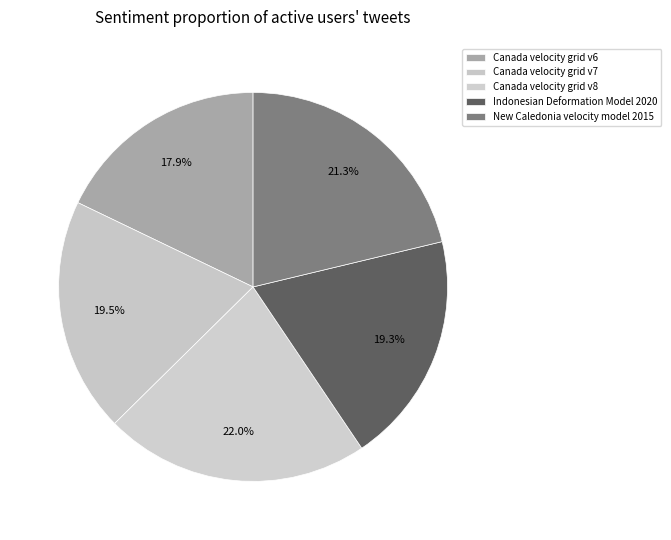

How many slices are in this pie chart?

5